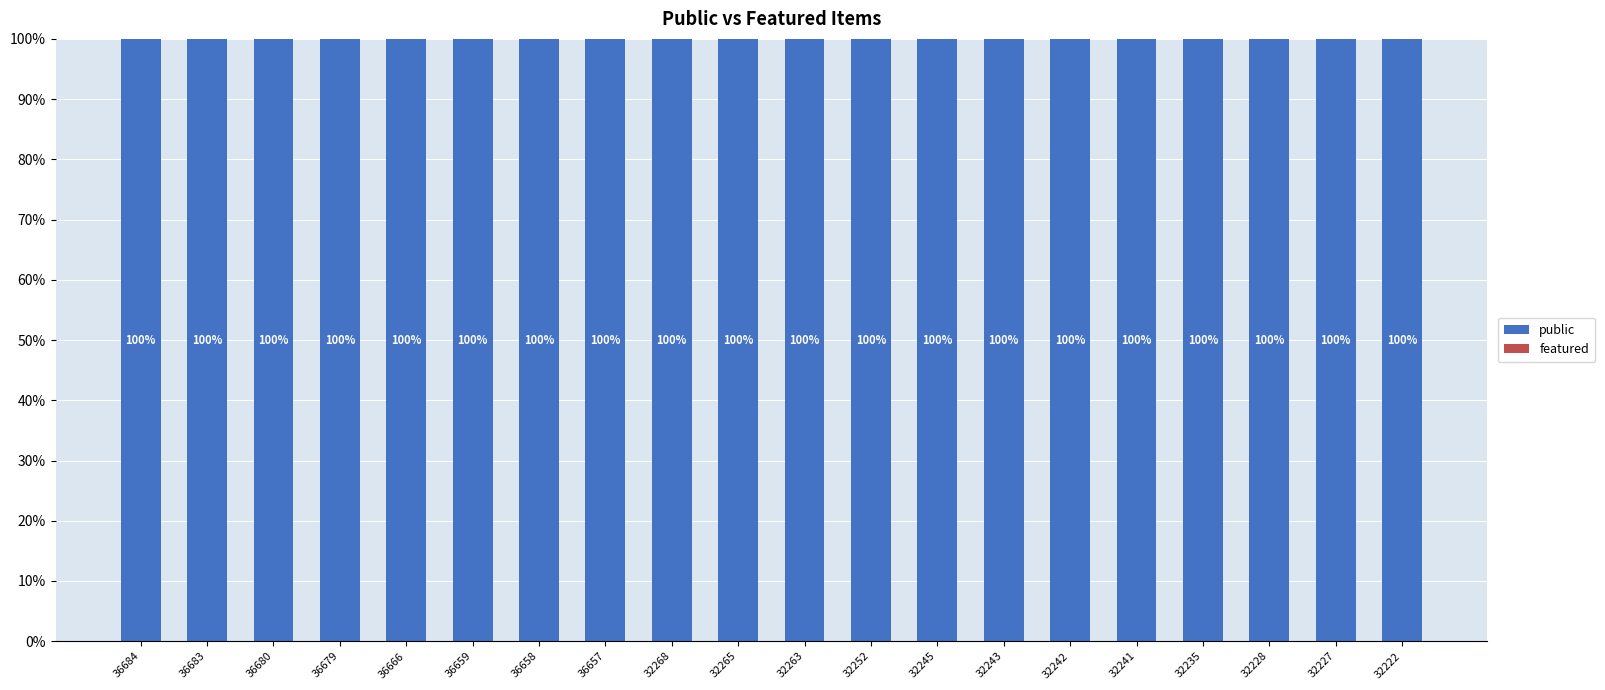

Is it true that public equals 100 at 36683?

True